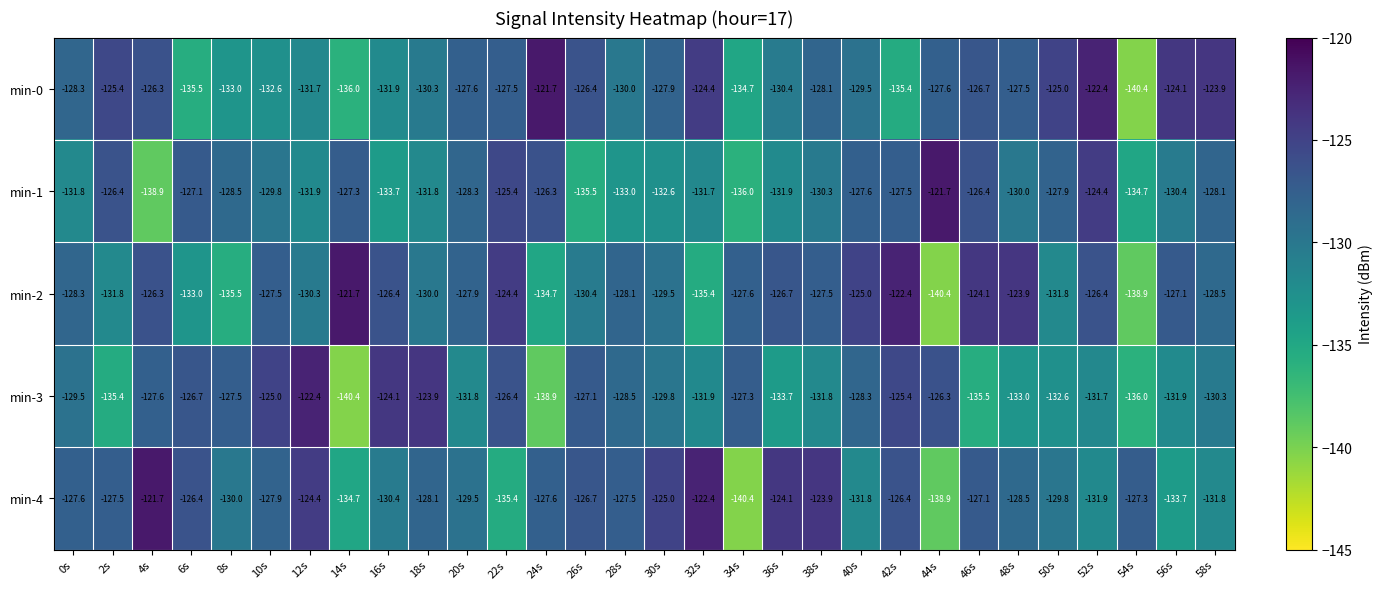

What is the difference between the maximum and minimum values in the min-3 series?

18.0